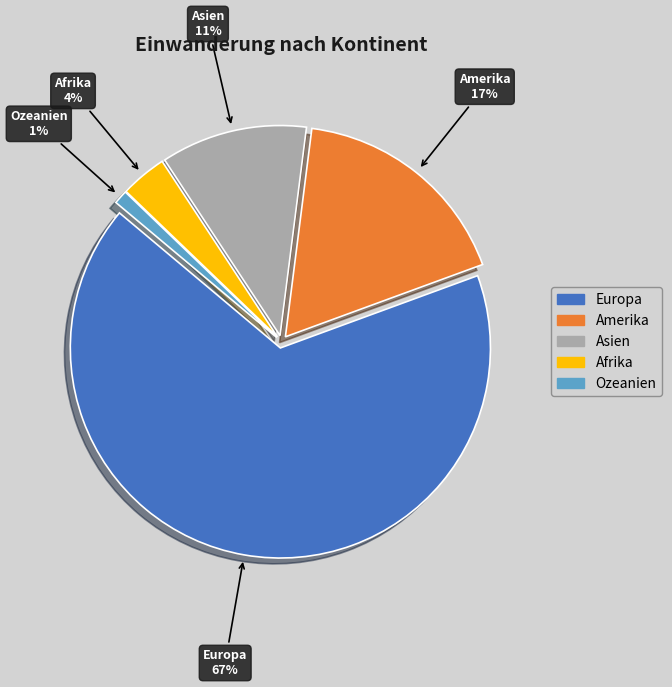

To the nearest percent, what portion does Afrika represent?

4%